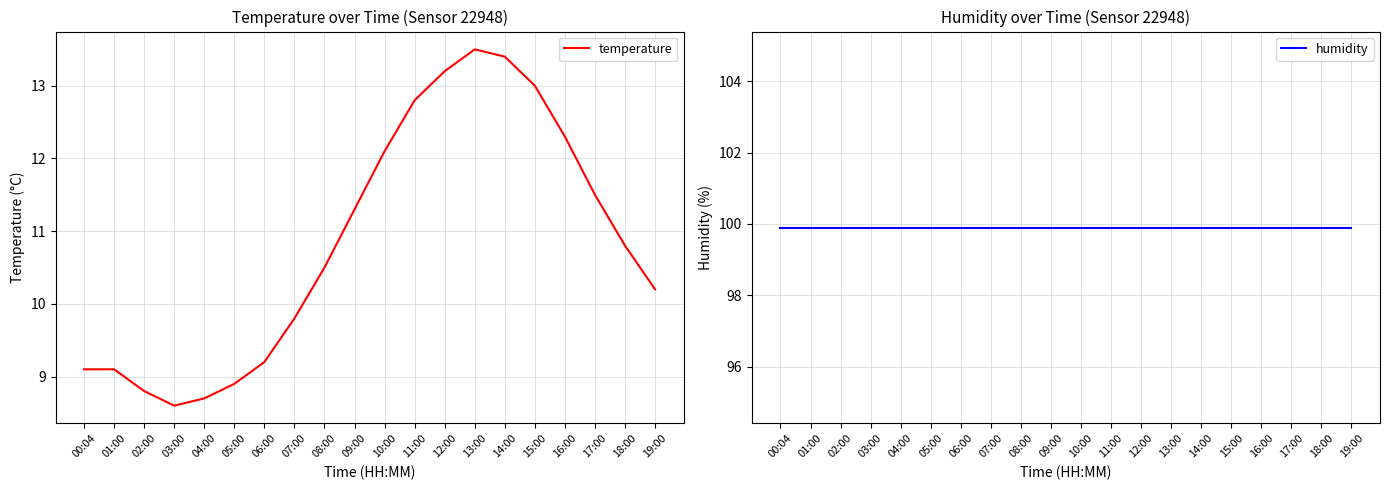

How many lines are shown in the chart?

2